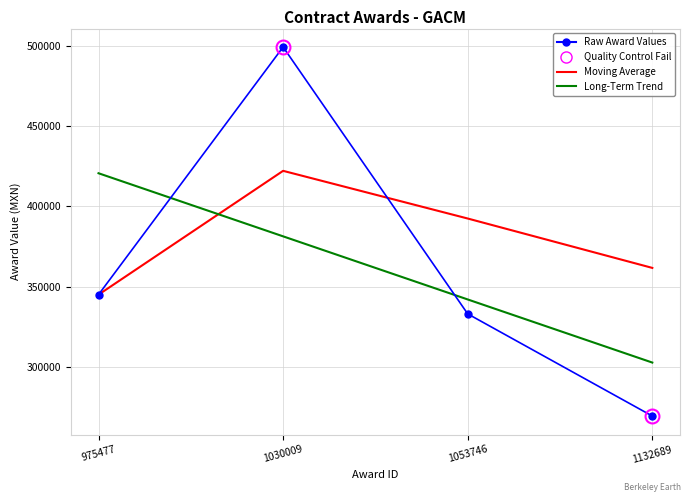

At which category does Raw Award Values reach its first local peak?

1030009